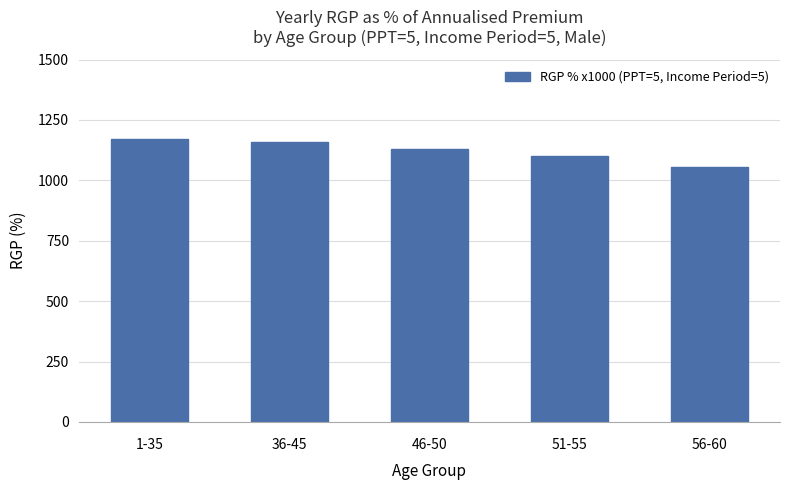

What is the approximate value at 36-45, to the nearest 50?

1150